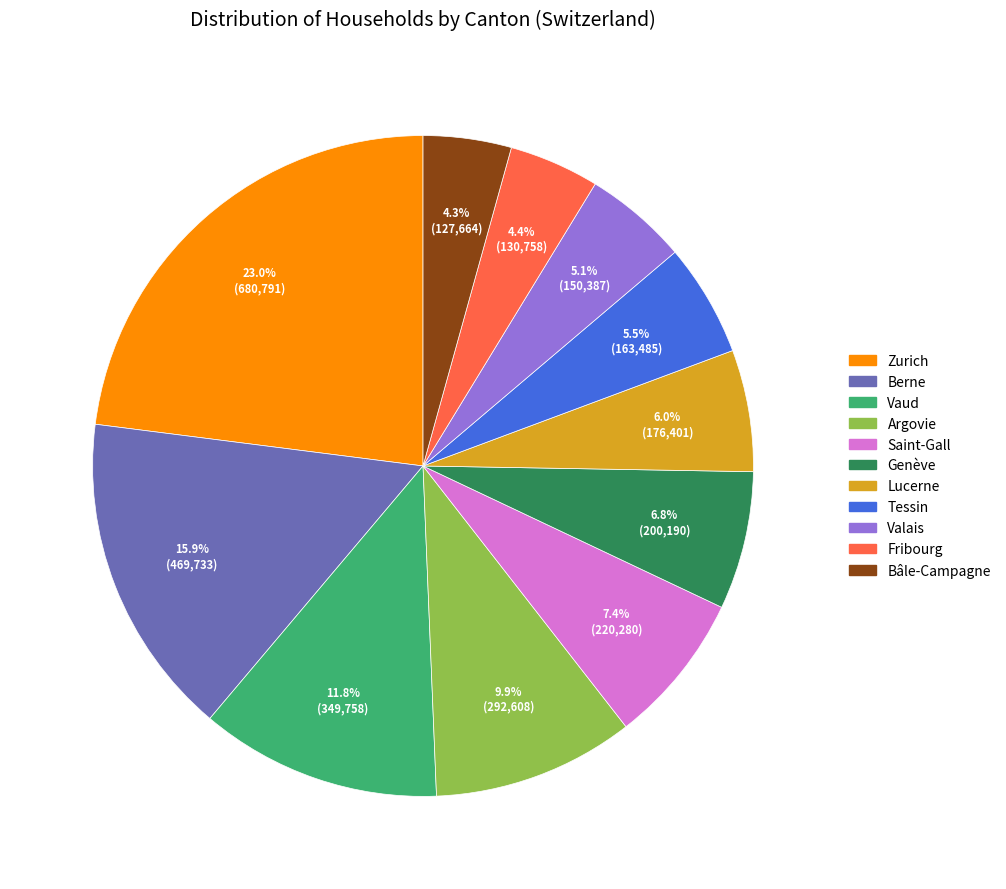

Between Berne and Zurich, which is larger?

Zurich